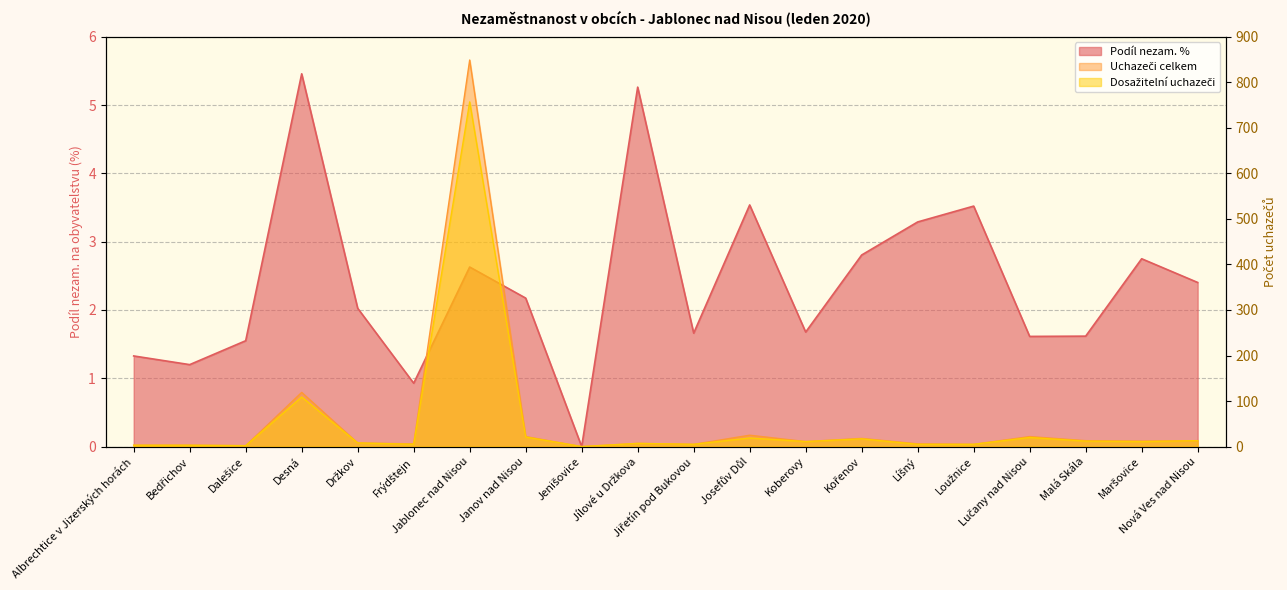

Which category has the lowest value across all series?

Jenišovice